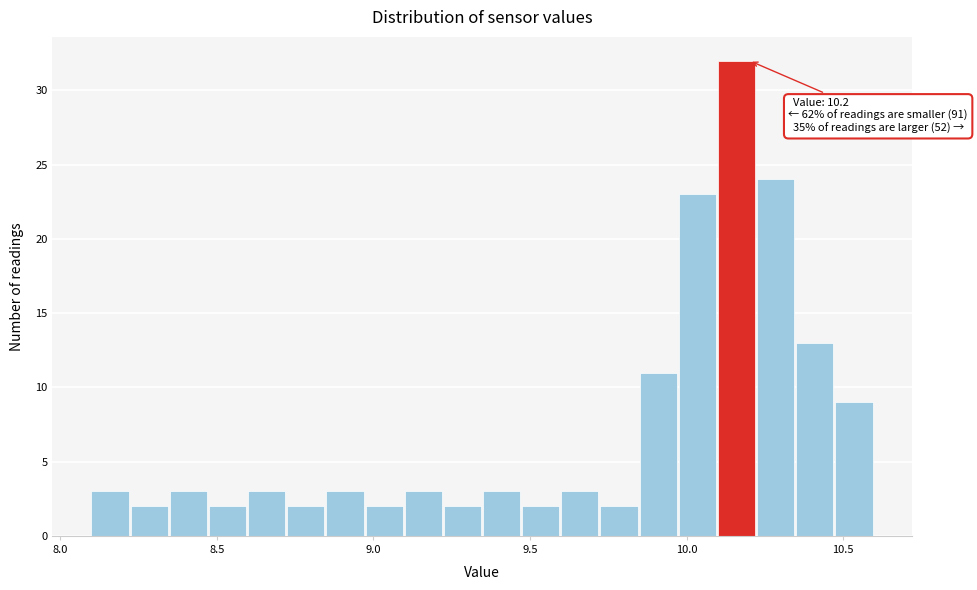

Around what value on the x-axis is the tallest bar? Give the approximate position of its centre, as read against the axis.

10.15